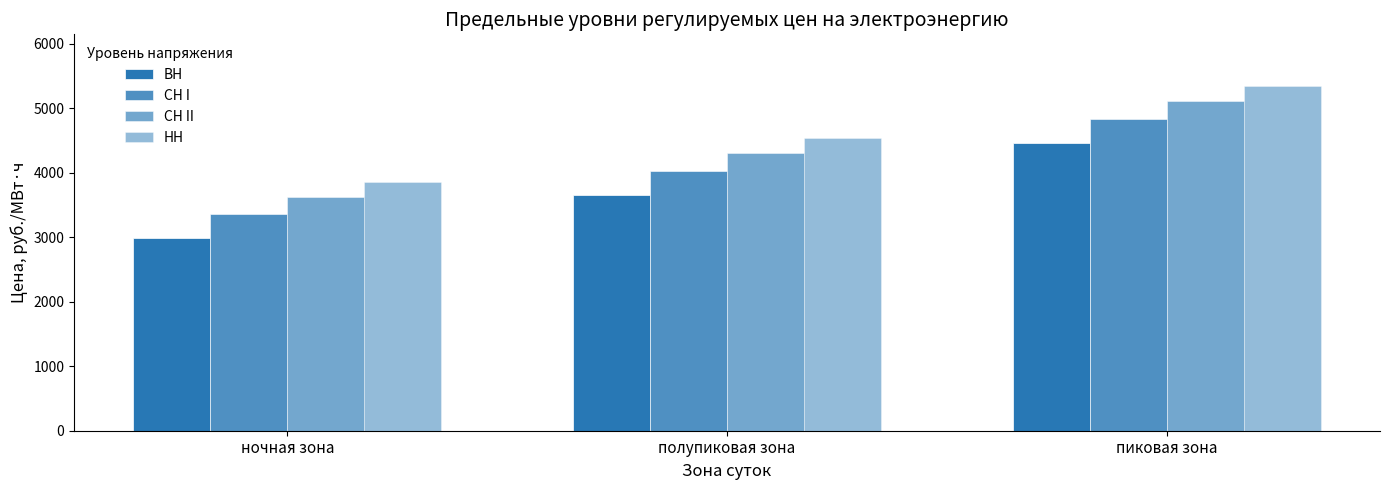

How many data points in НН are above 4541?

2